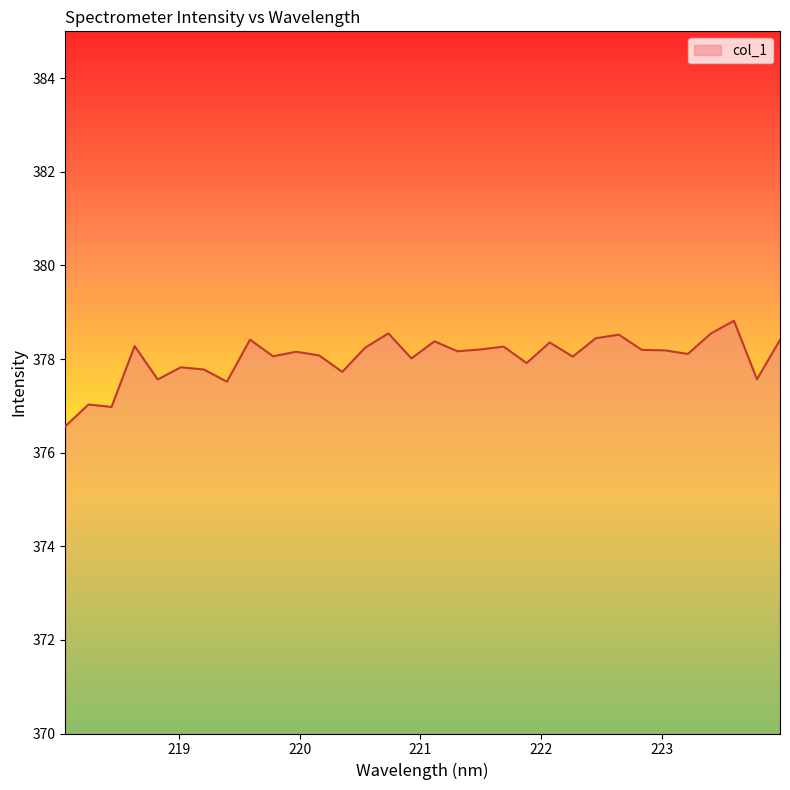

How many series are shown in this chart?

1